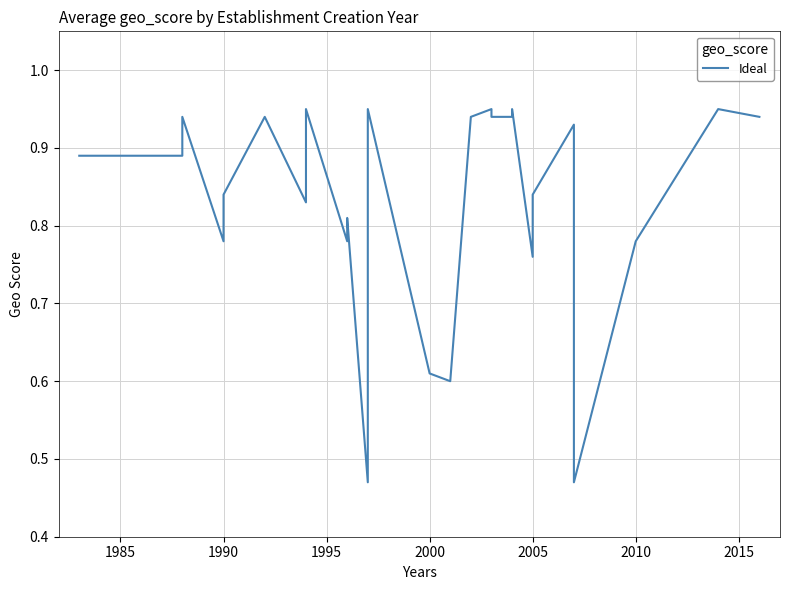

The chart shows a value of 1.6 at 29. True or false?

False